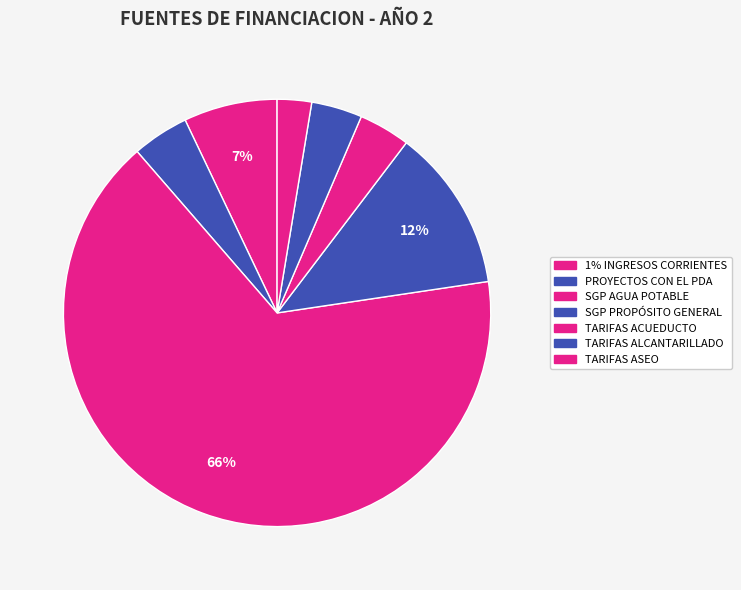

Count the number of slices in the pie.

7